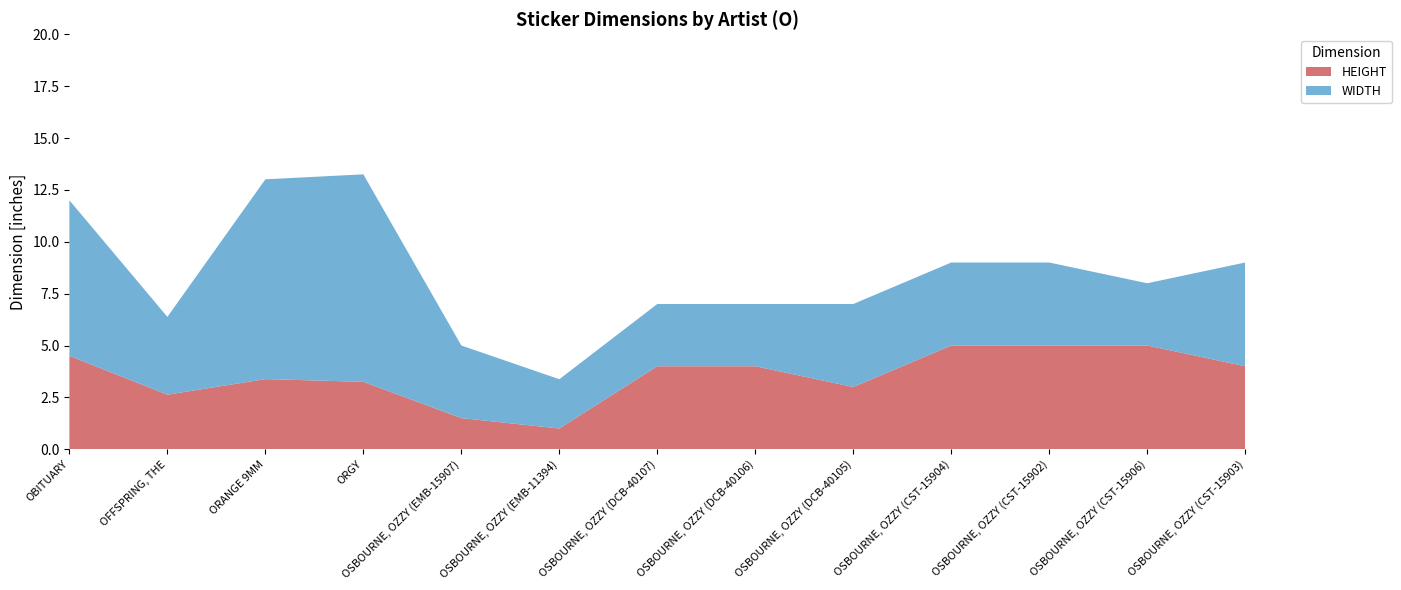

Reading right to left, extract all data points from this chart.

WIDTH: 5.0	3.0	4.0	4.0	4.0	3.0	3.0	2.4	3.5	10.0	9.6	3.8	7.5
HEIGHT: 4.0	5.0	5.0	5.0	3.0	4.0	4.0	1.0	1.5	3.2	3.4	2.6	4.5